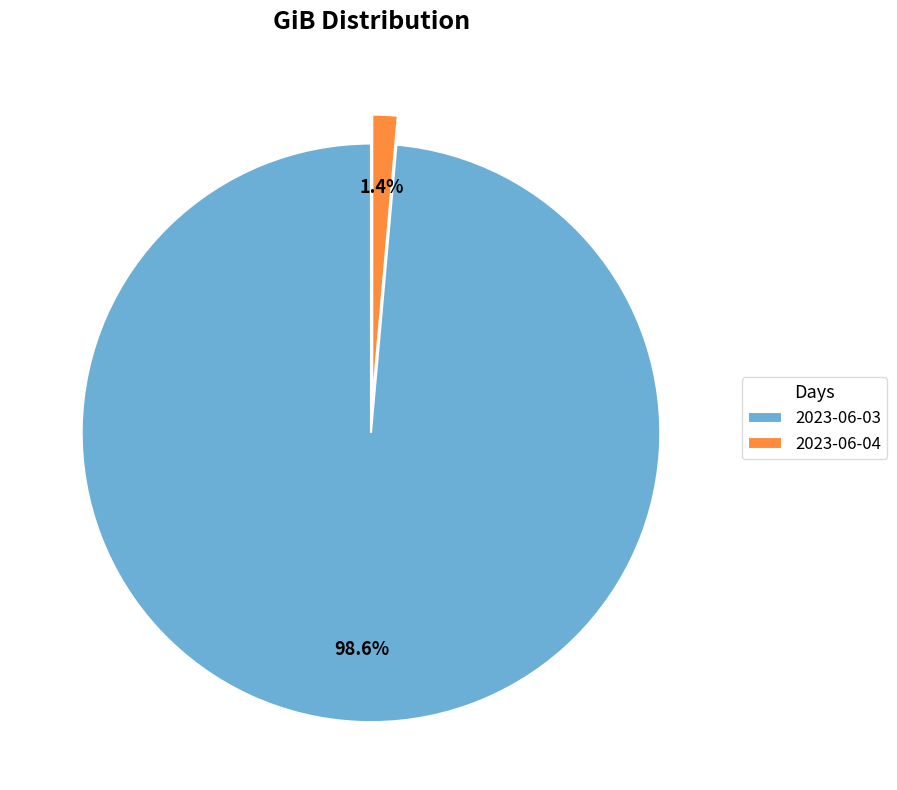

Does 2023-06-03 account for over 50% of the chart?

Yes